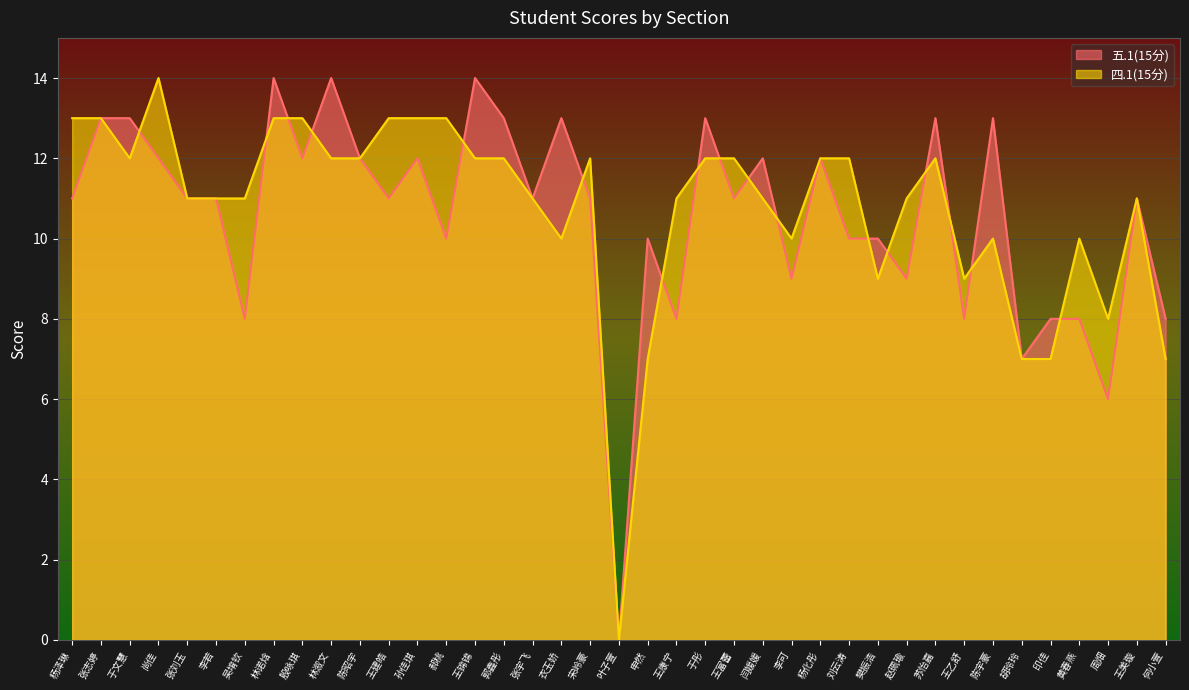

What is the difference between the second highest and second lowest values in the 五.1(15分) series?

8